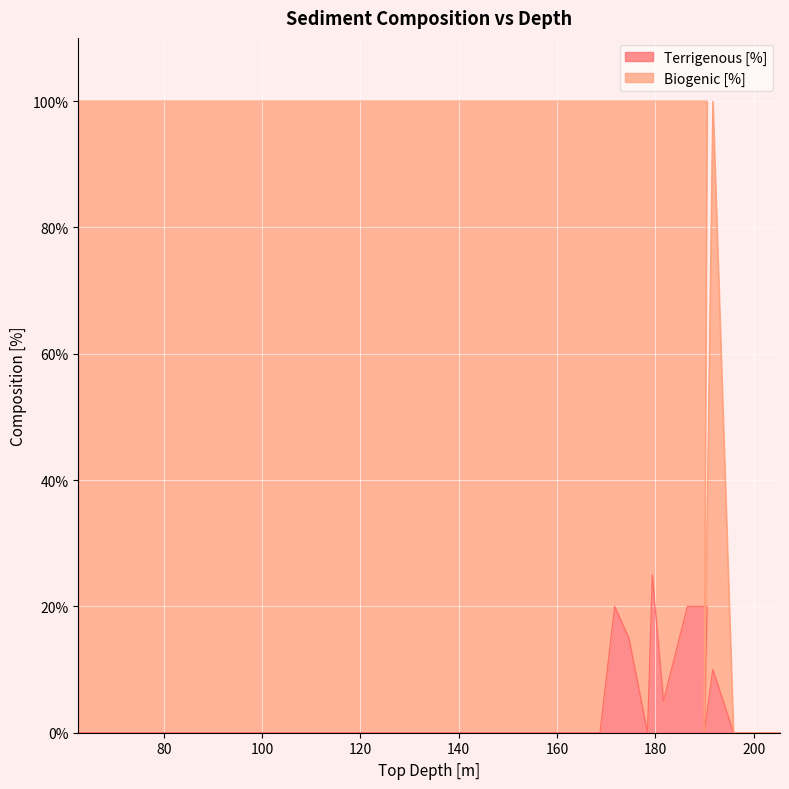

The value of Biogenic [%] at 154.84 is 100. True or false?

True